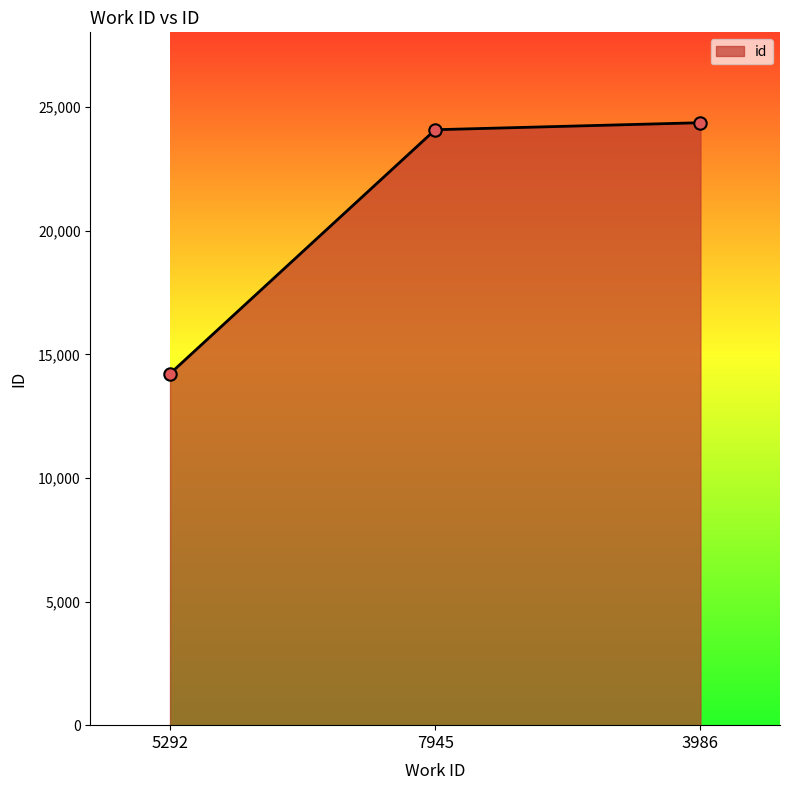

Which has a higher value, 3986 or 7945?

3986